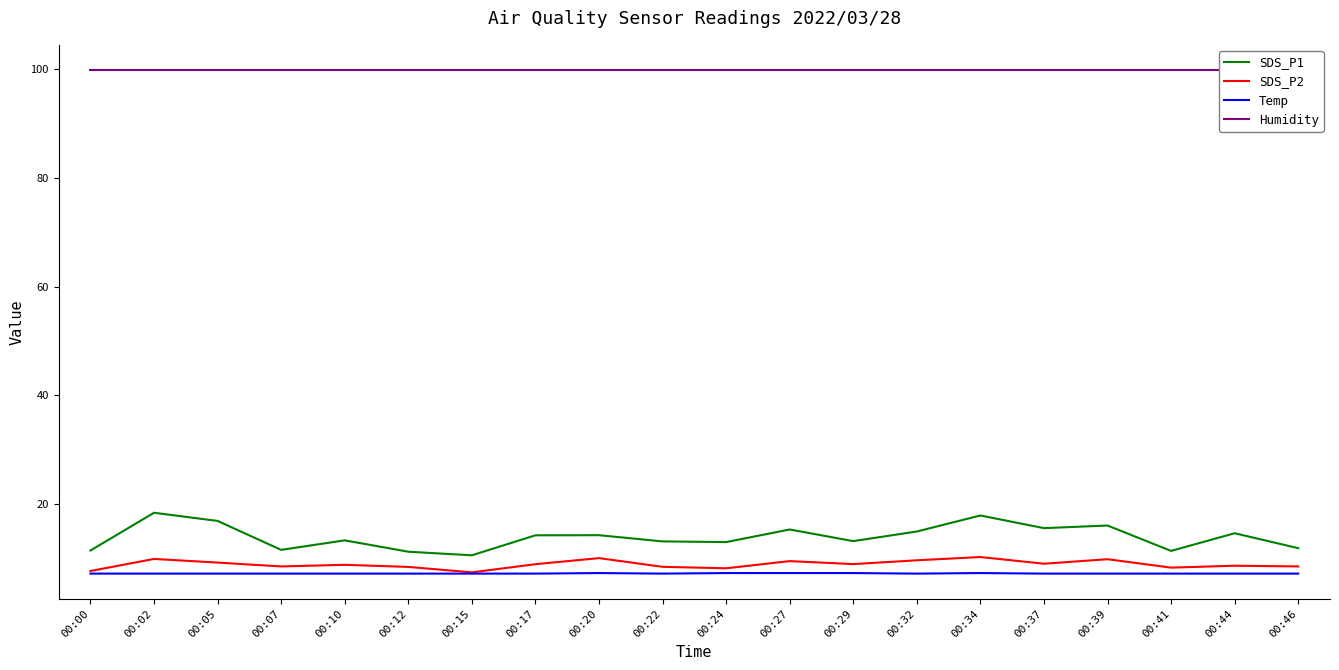

True or false: Temp has more than 2 interior local peaks.

False